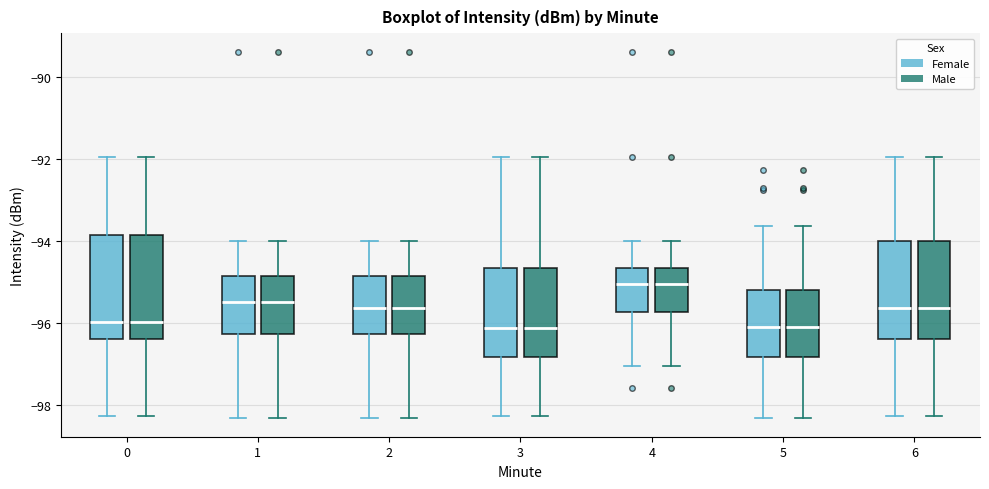

Where does the upper whisker of the box for 4 (Female) end on the y-axis? The values are not printed on the chart, so give them approximately, as read against the axis.

-94.0